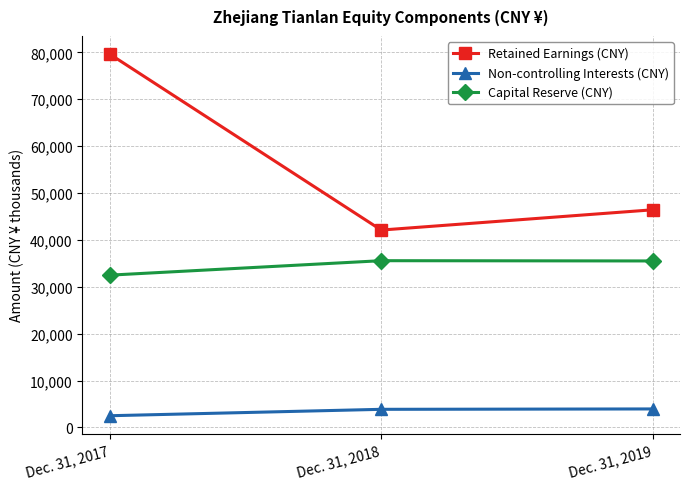

Does the chart display data point markers on the line(s)?

Yes